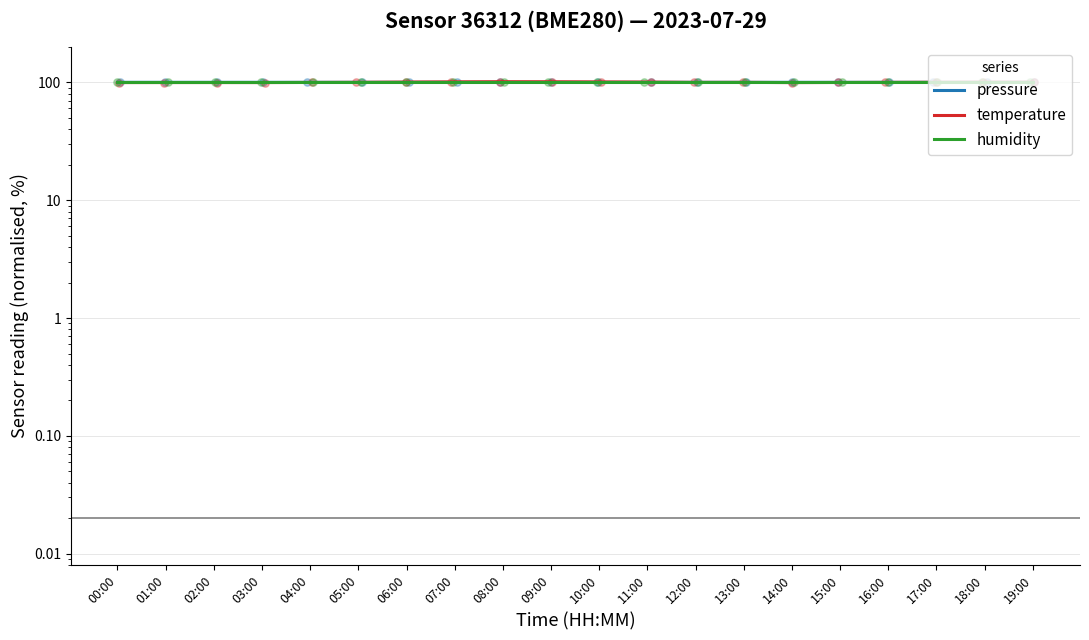

At which category is the sum across all series the highest?

08:00